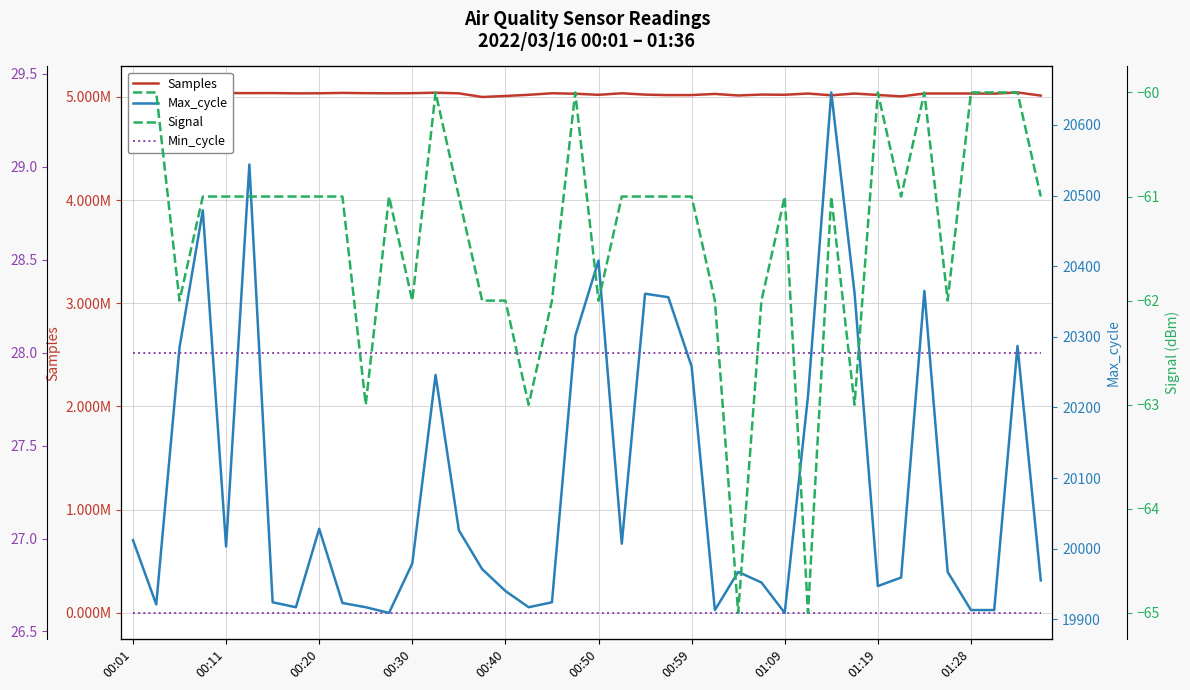

What is the maximum value for Max_cycle?

20646.0